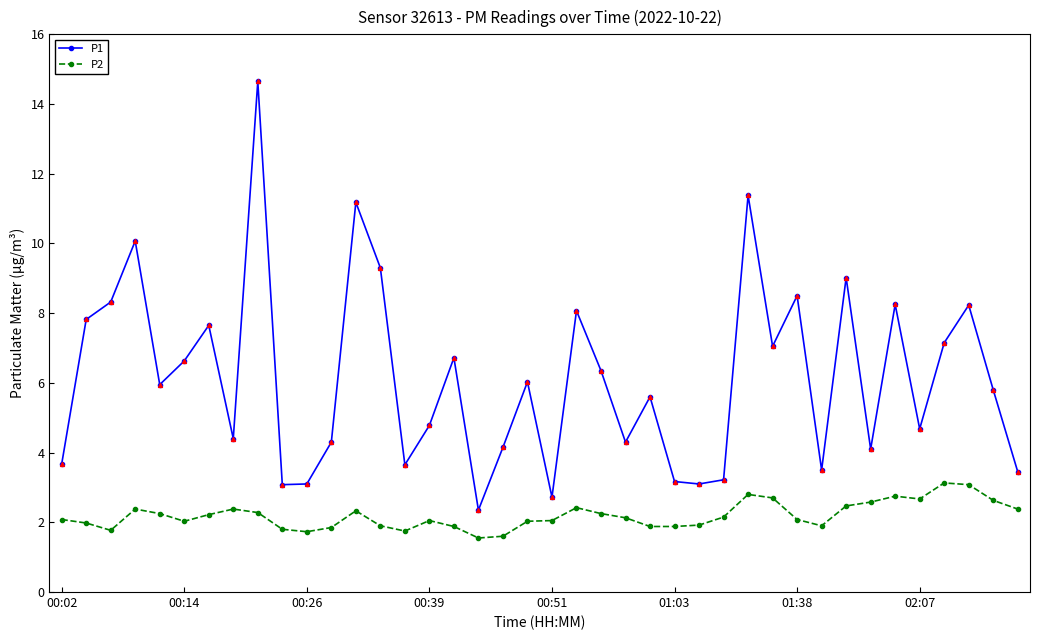

Which series has the largest total across all categories?

P1